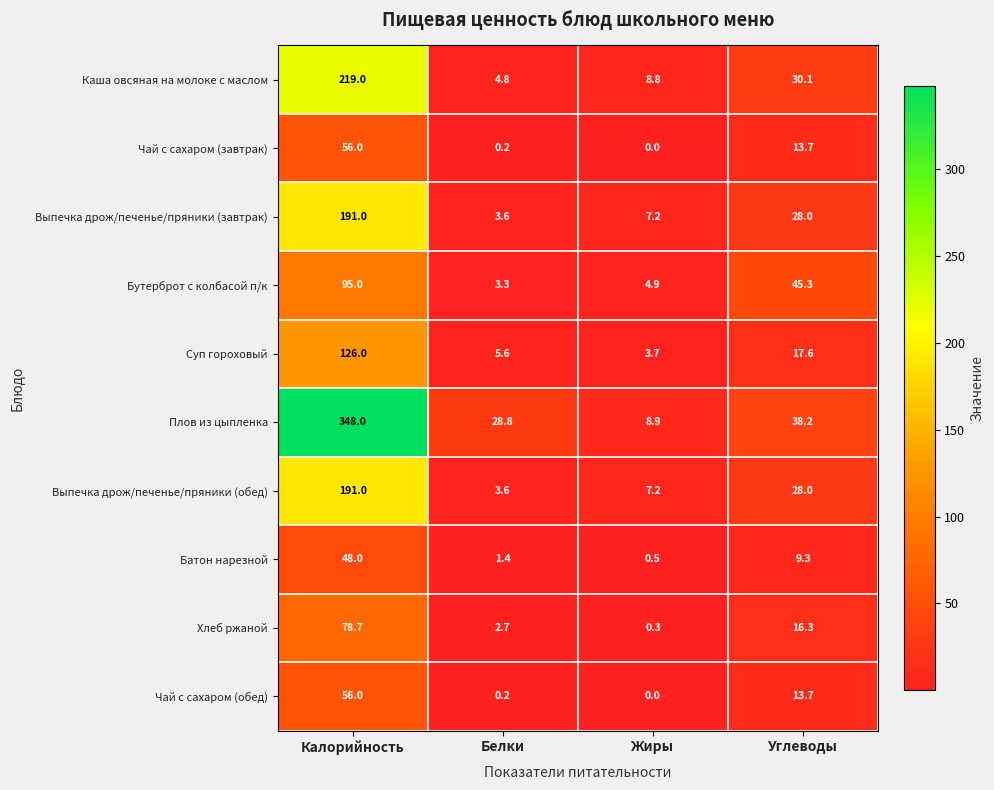

How many series are shown in this chart?

10